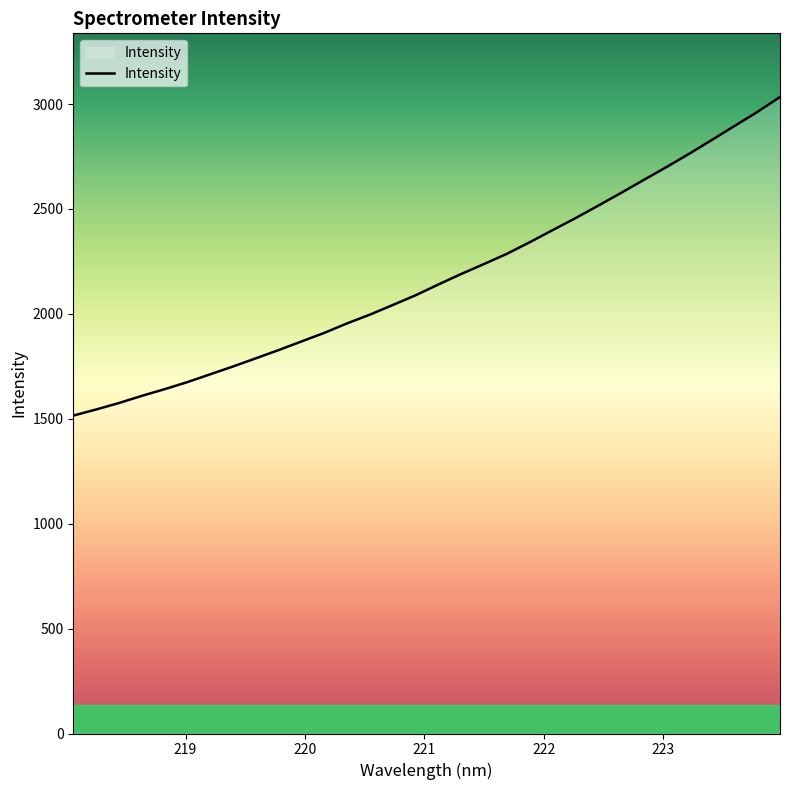

What is the difference between the maximum and minimum values?

1518.5